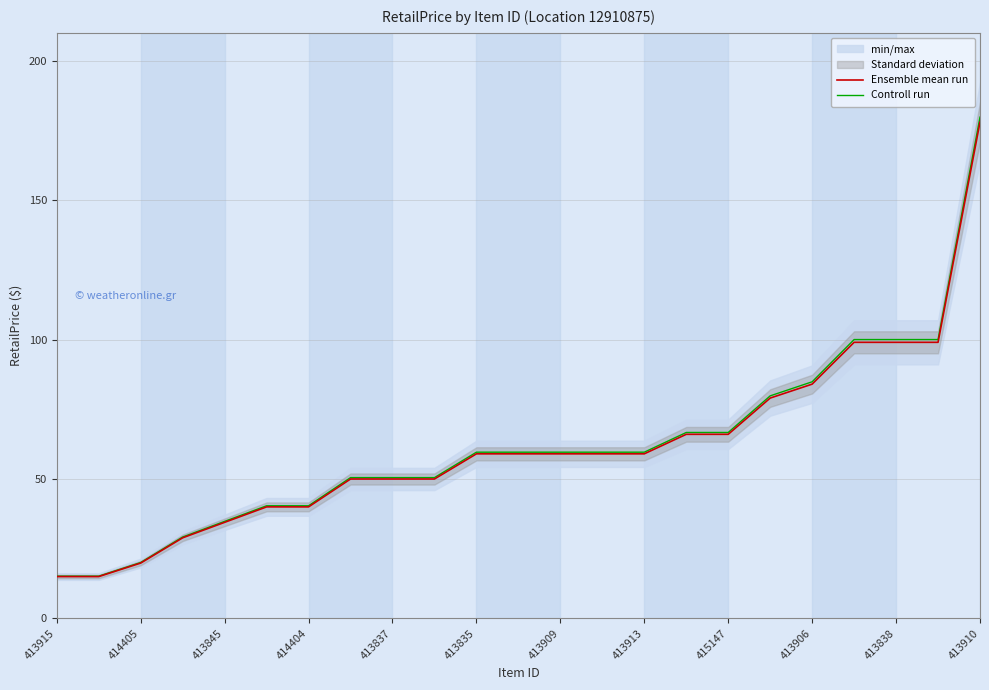

At which label does Ensemble mean run reach its peak?

413910